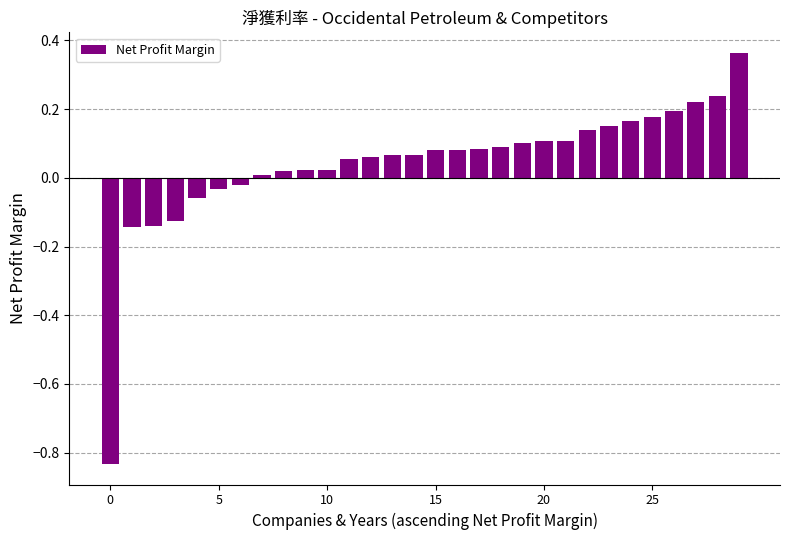

What is the difference between the maximum and minimum values?

1.2